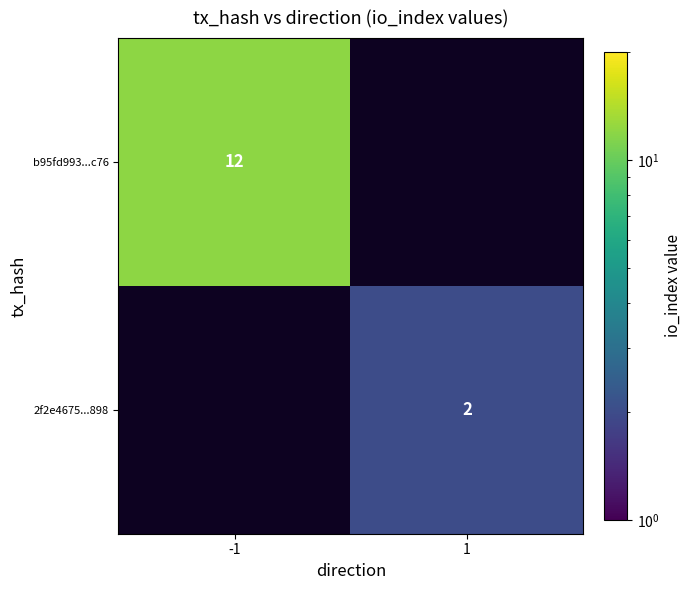

The value of 2f2e4675...898 at 1 is 2. True or false?

True